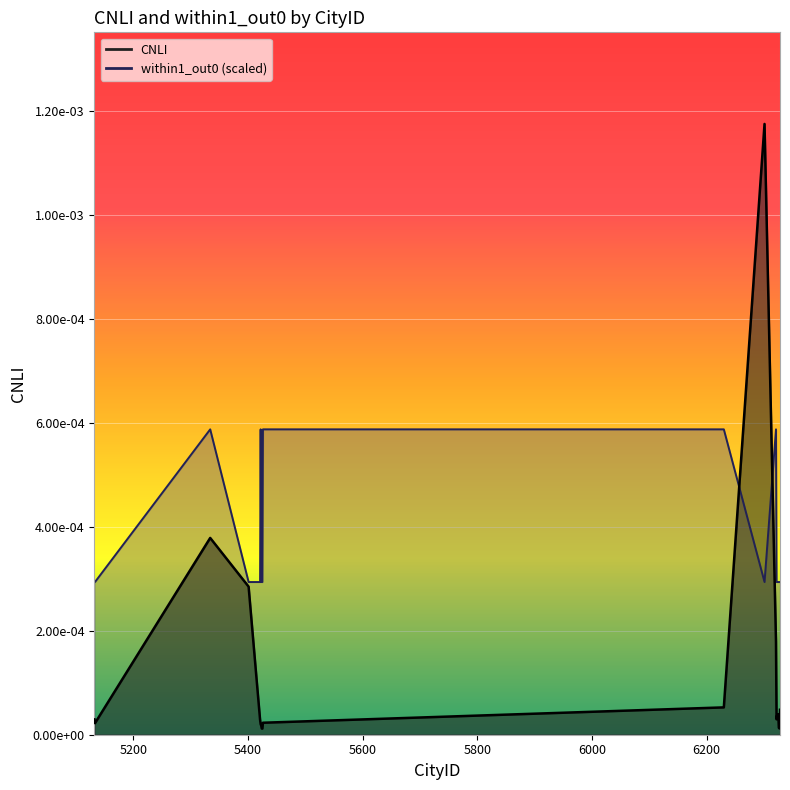

How many interior local valleys does the CNLI series have?

4